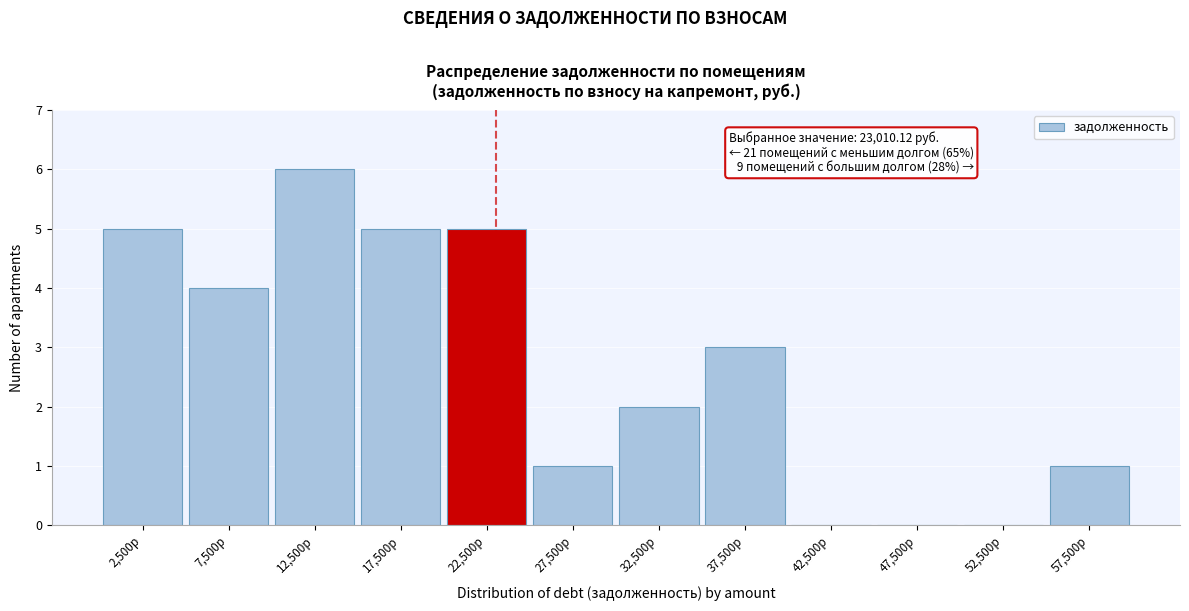

Over which range of the x-axis is the bar tallest?

10000 to 15000